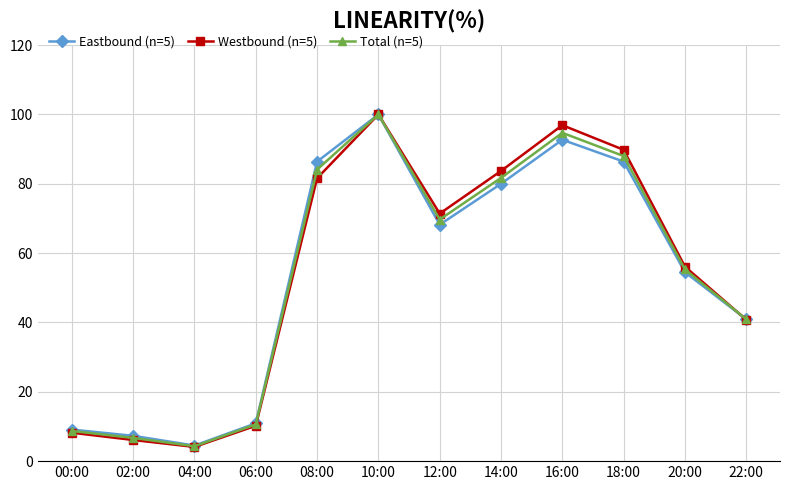

How many categories are shown in the chart?

12